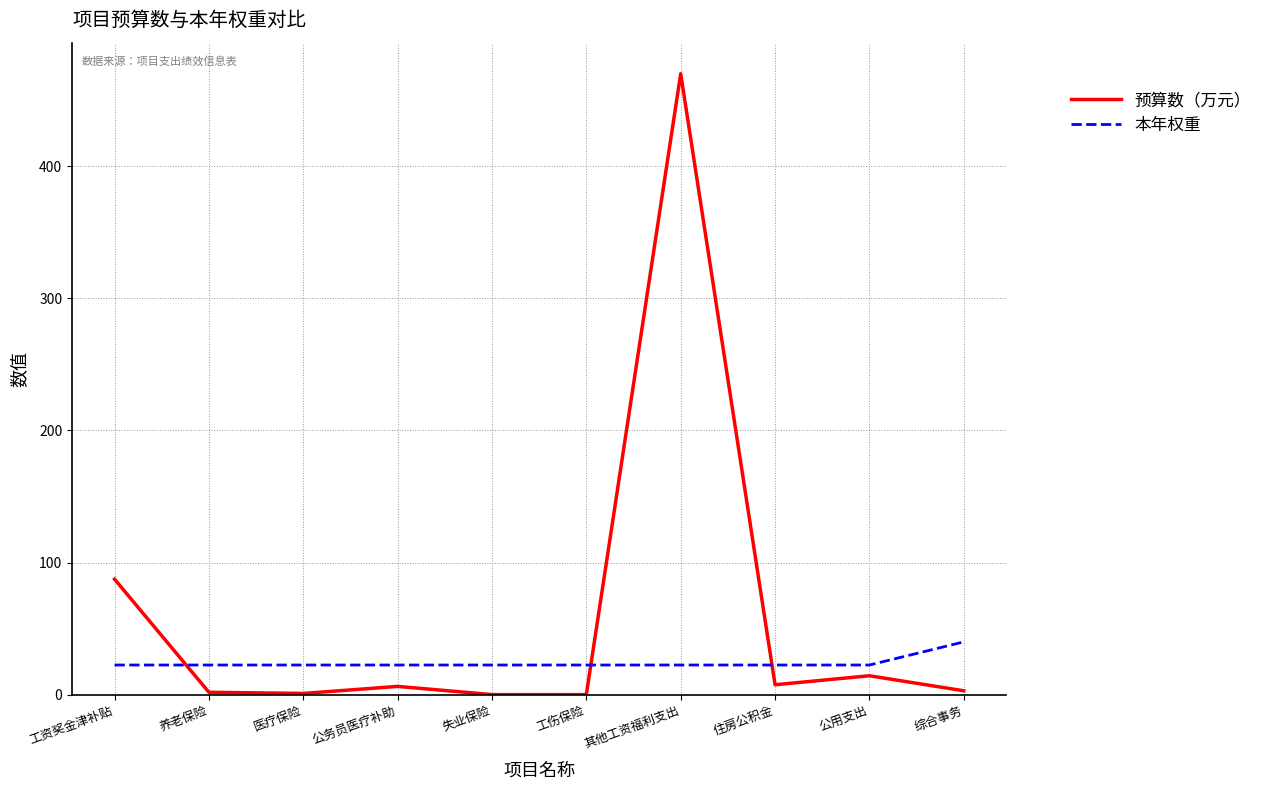

The value of 预算数（万元） at 工伤保险 is 0.1. True or false?

True